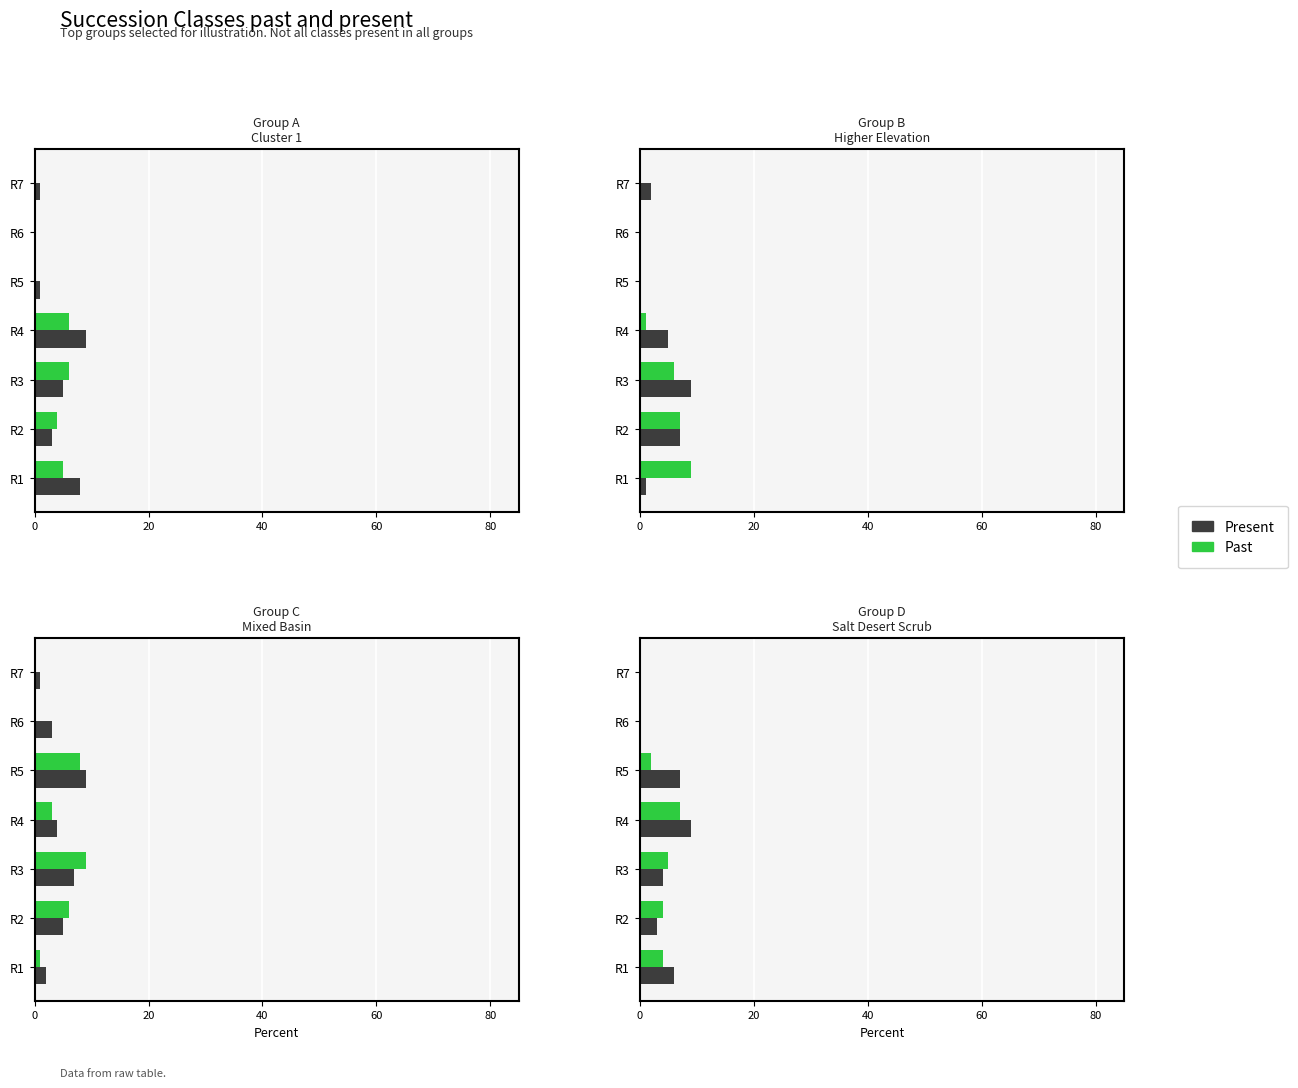

The value of Present at R1 is 6. True or false?

True